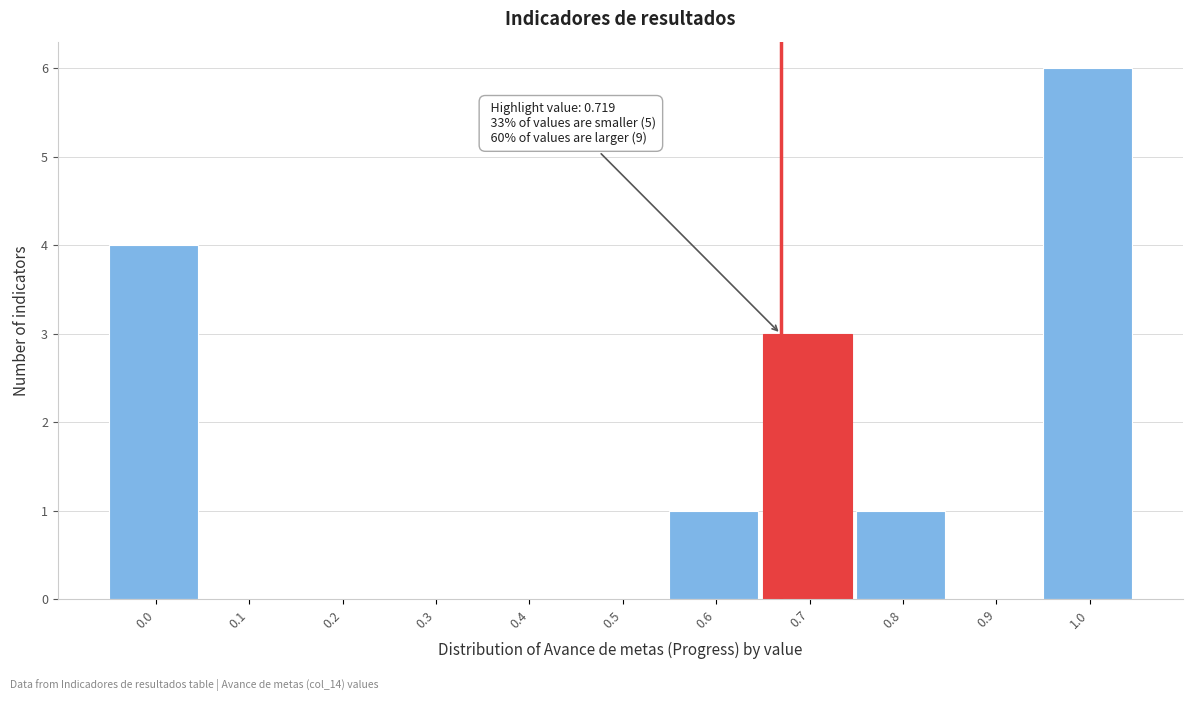

Reading left to right, extract all data points from this chart.

0.0=4	0.1=0	0.2=0	0.3=0	0.4=0	0.5=0	0.6=1	0.7=3	0.8=1	0.9=0	1.0=6